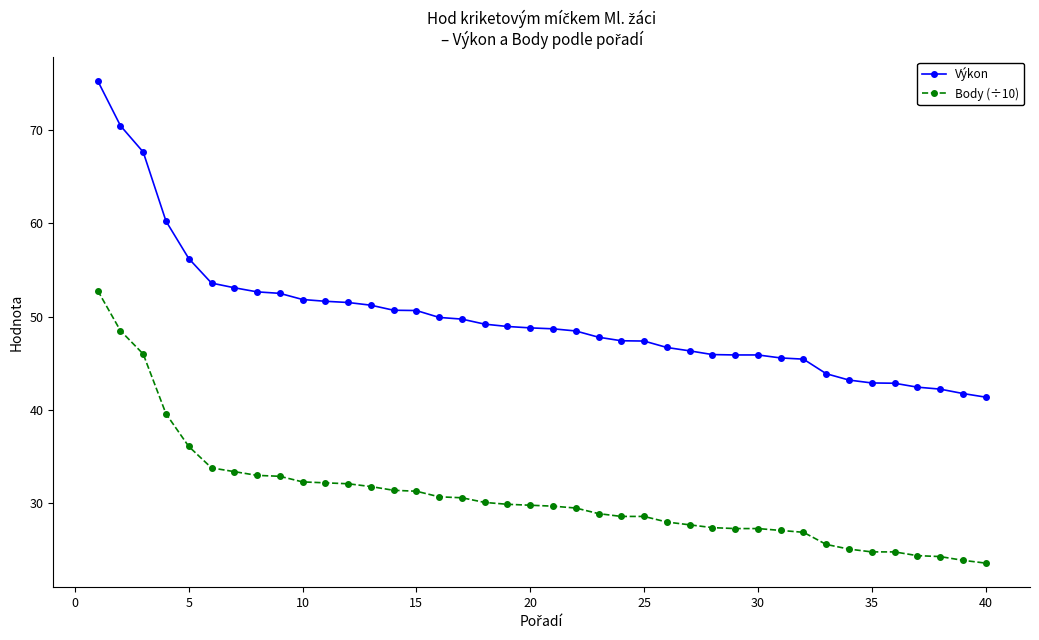

What is the value of the Body (÷10) point at the 8th from the left?

33.0